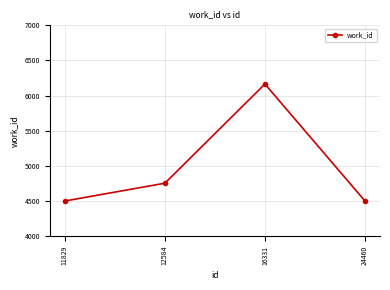

Is it true that the value at 12584 is 4754?

True